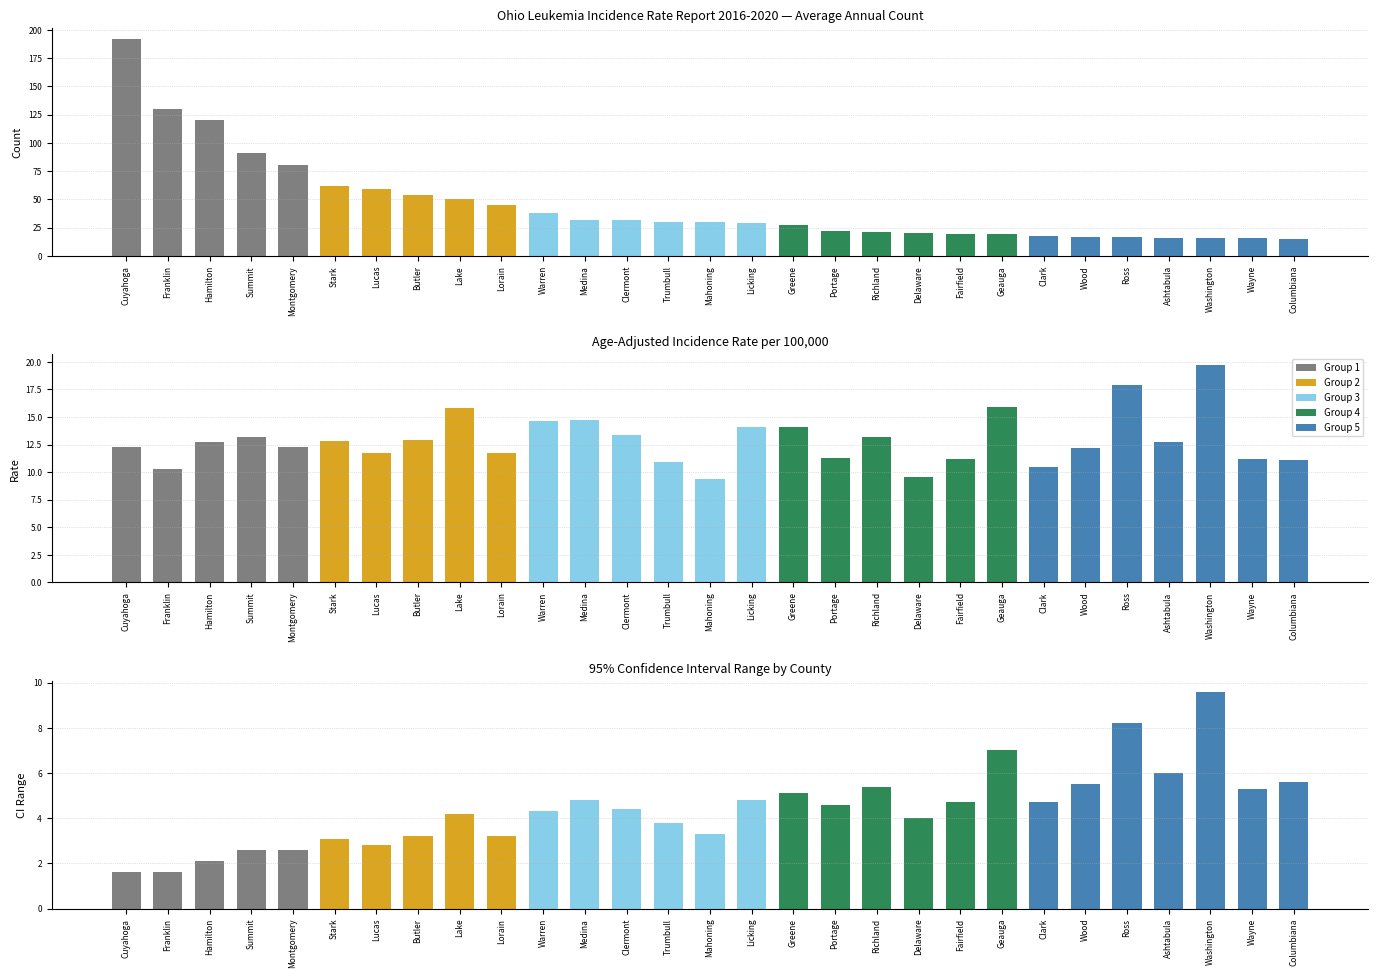

What is the value of the CI Range (Upper-Lower) bar at the 19th from the left?

5.4